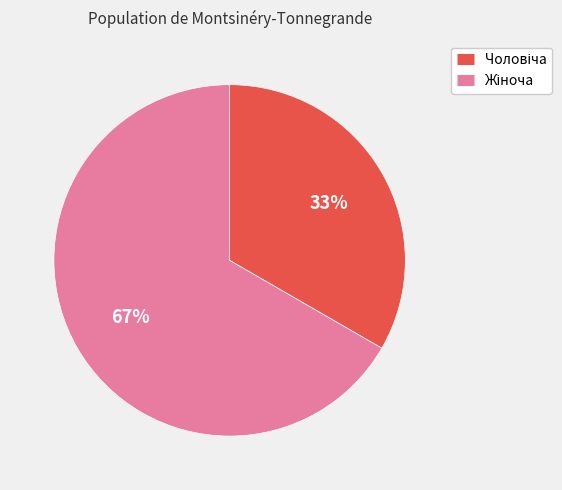

To the nearest percent, what is the average slice percentage?

50%